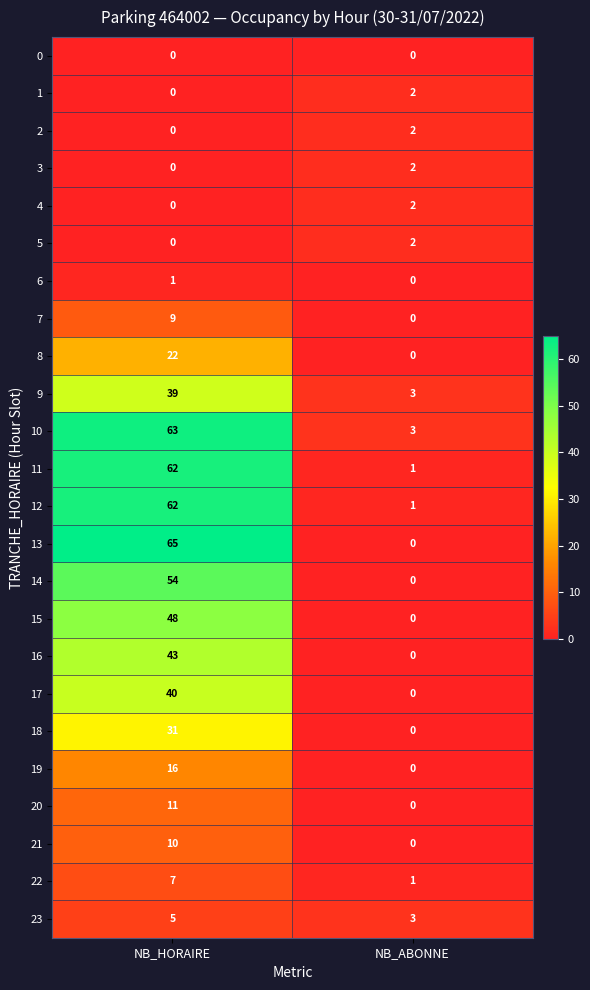

The value of 1 at NB_HORAIRE is 0. True or false?

True